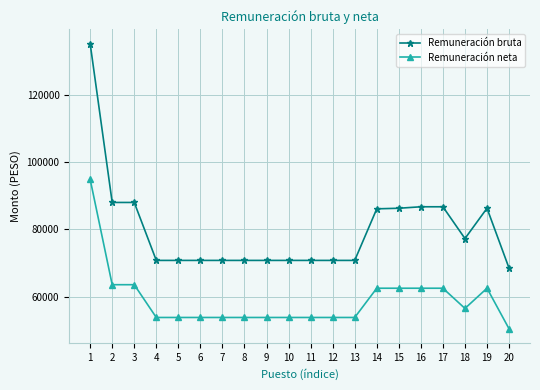

True or false: Remuneración bruta and Remuneración neta cross at least once.

False